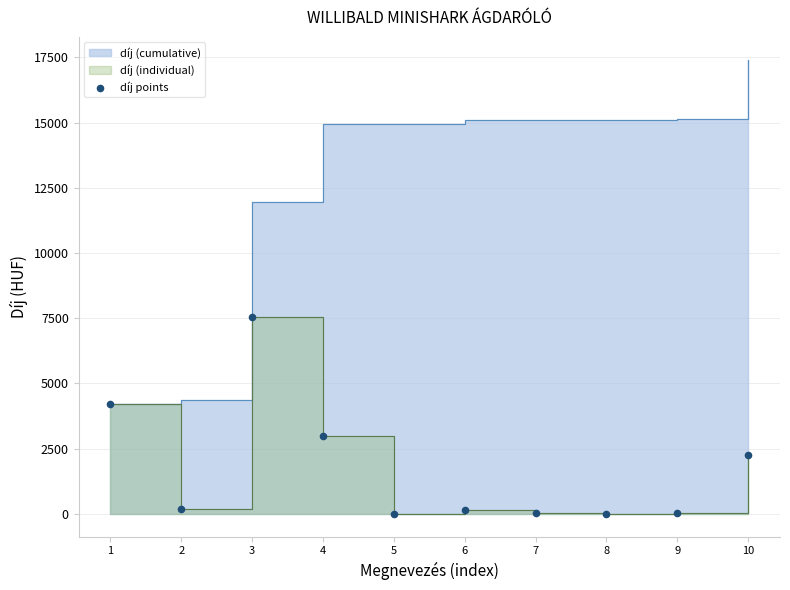

What is the change in value from 2 to 8?

-170